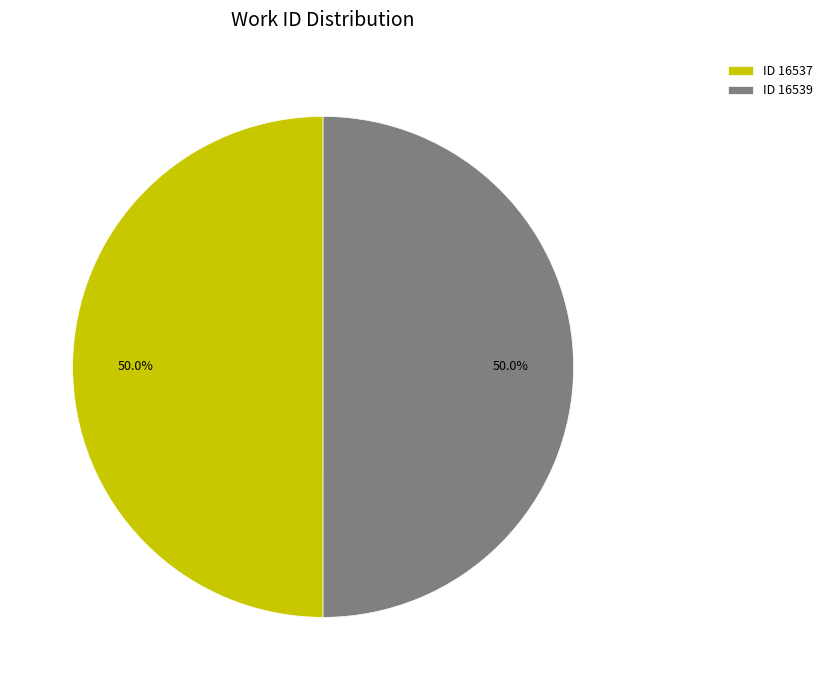

How many slices are in this pie chart?

2